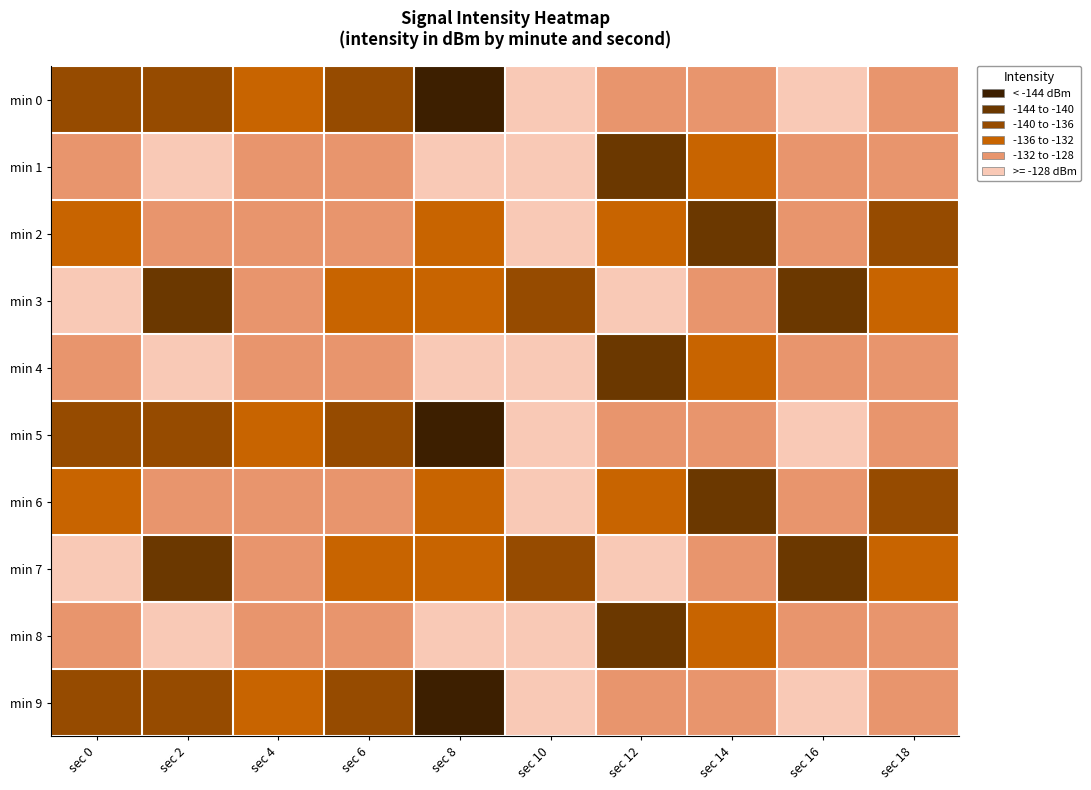

Which series has the largest range (max minus min)?

min 0